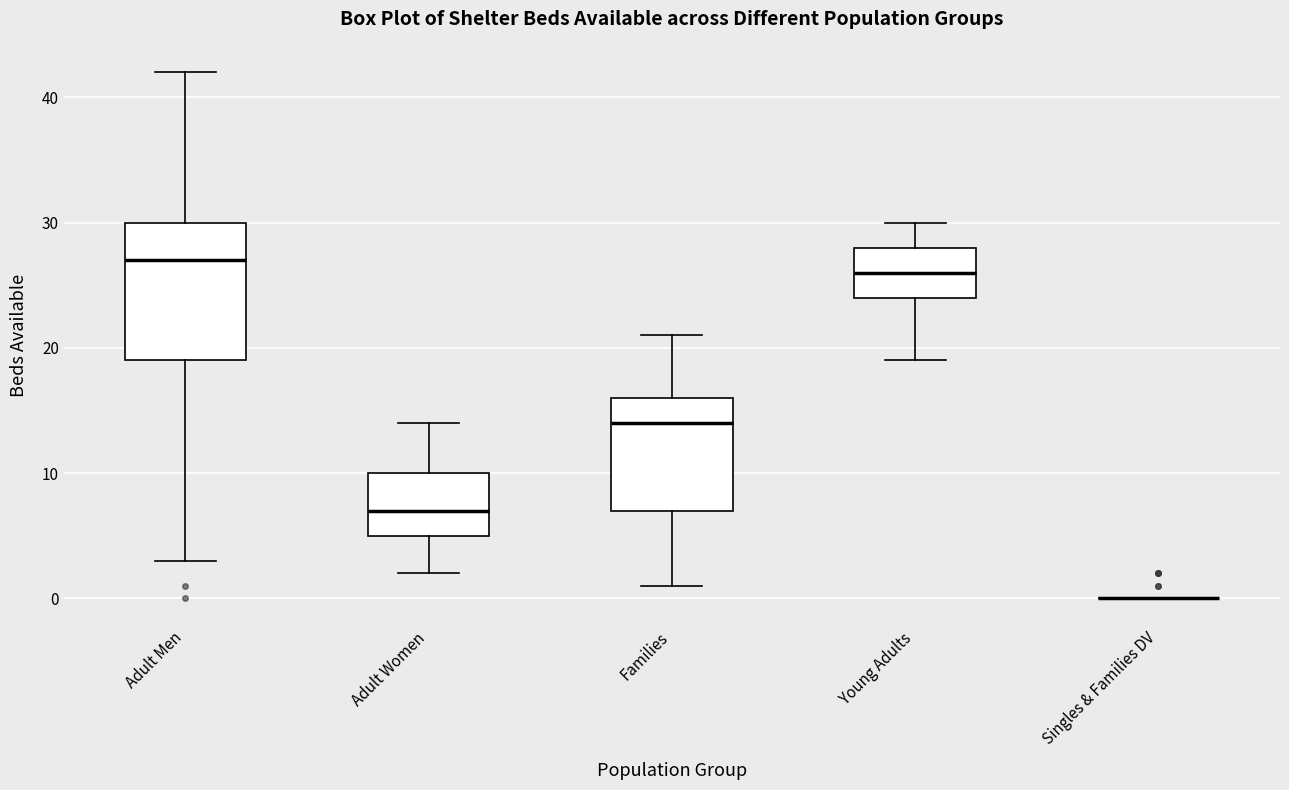

Which box is the tallest, from its lower edge to its upper edge?

Adult Men